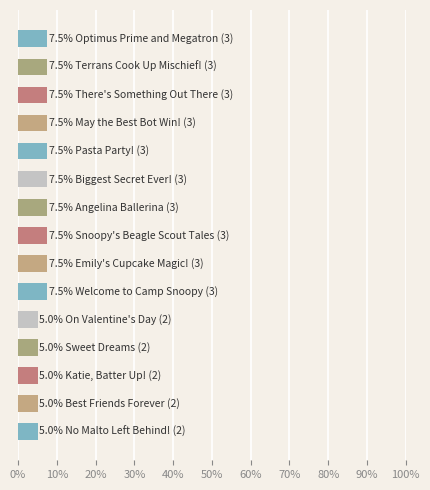

What is the maximum value shown in the chart?

7.5